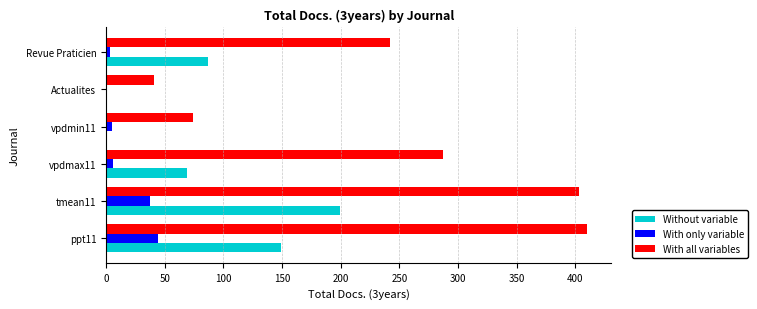

What is the average value of the With only variable series?

16